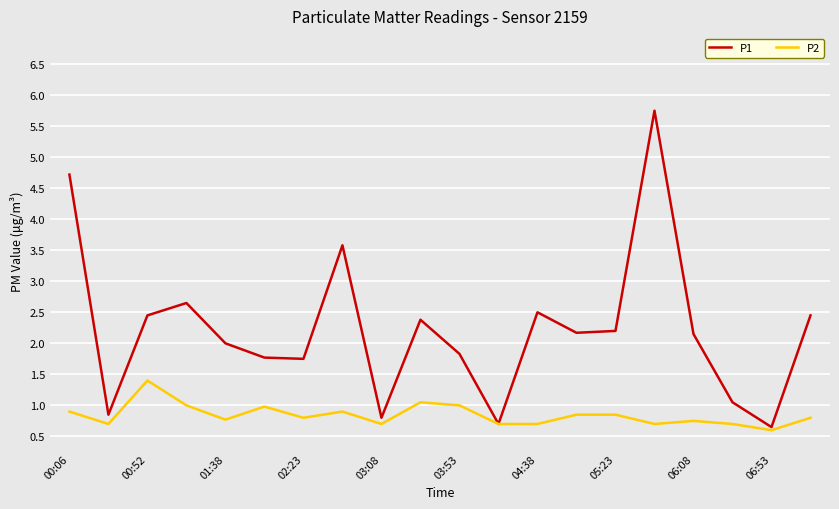

List the series in order of their peak value, lowest first.

P2, P1